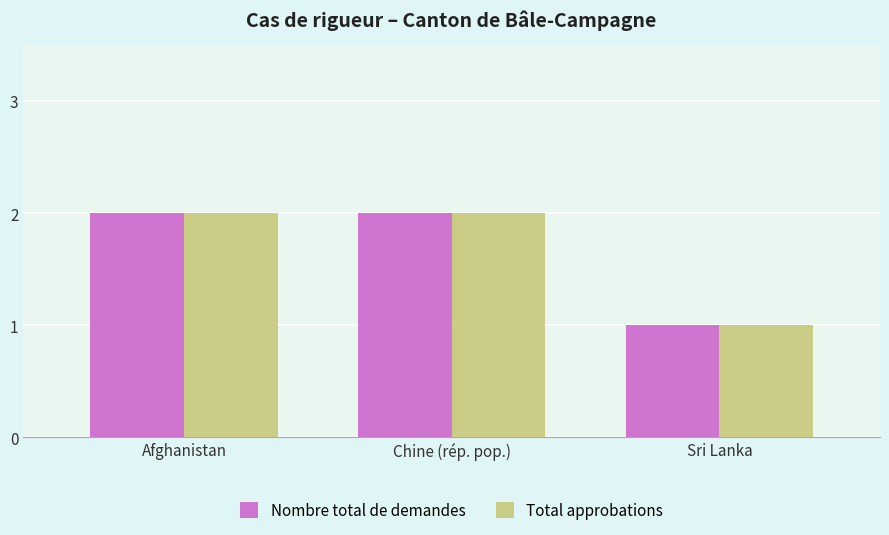

What is the sum of all Total approbations values?

5